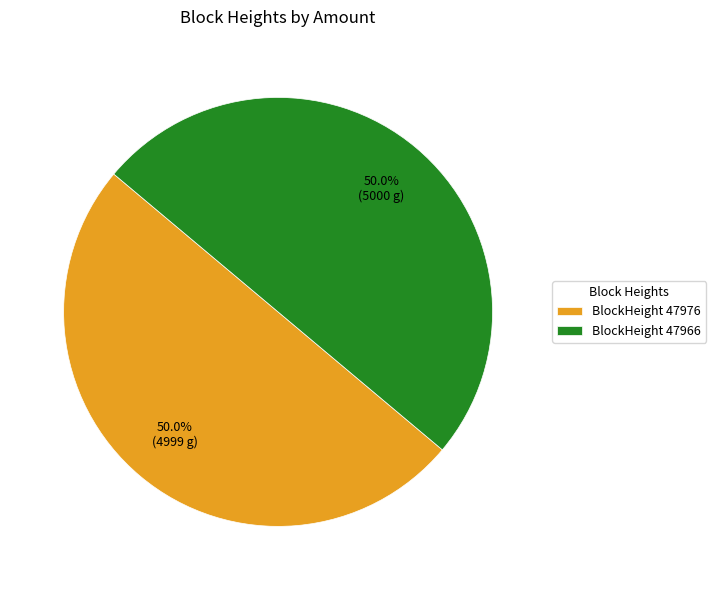

What percentage do BlockHeight 47966 and BlockHeight 47976 together represent?

100.0%